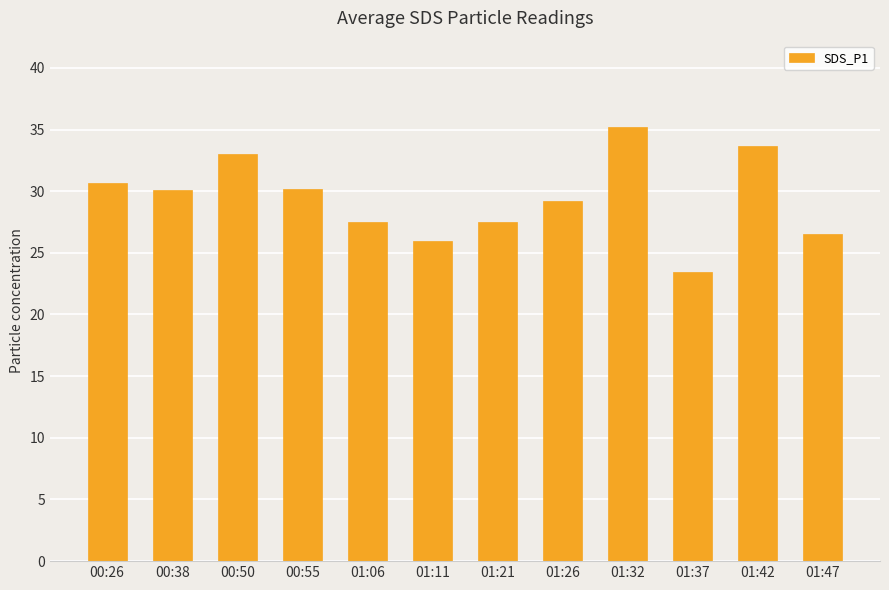

What is the change in value from 00:55 to 01:32?

+5.0